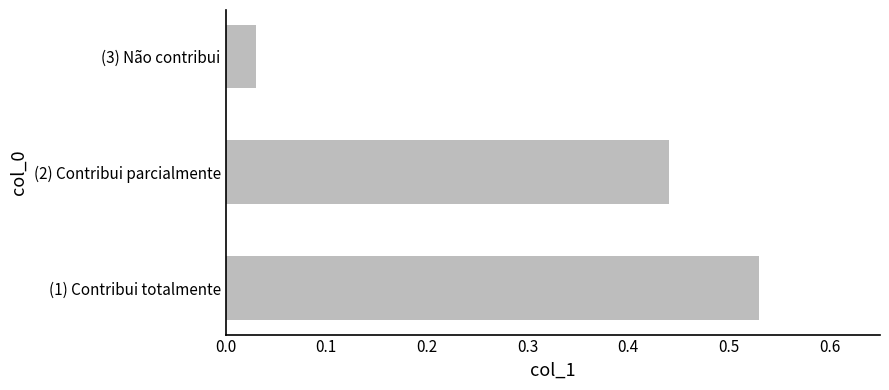

What is the sum of the values at (2) Contribui parcialmente and (1) Contribui totalmente?

1.0